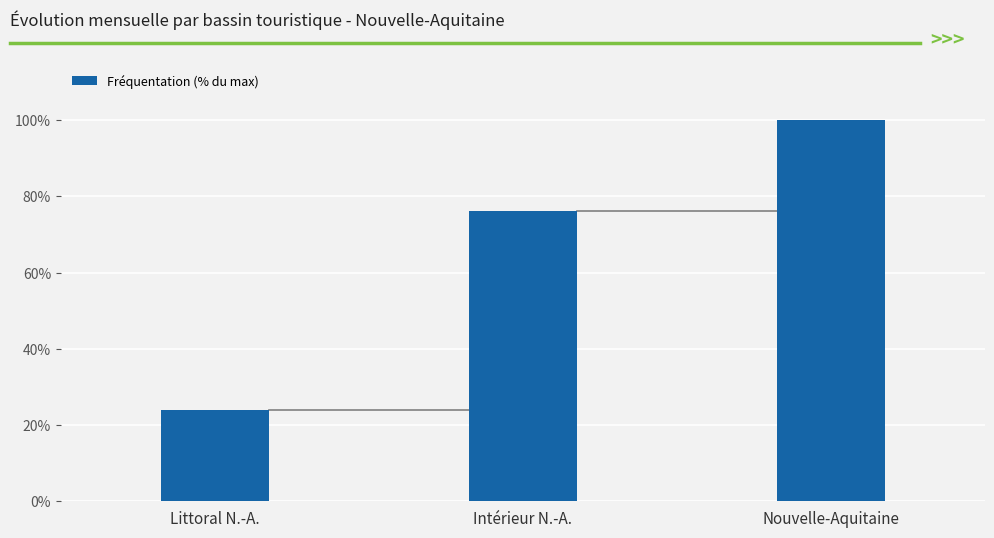

The chart shows a value of 100.0 at Nouvelle-Aquitaine. True or false?

True